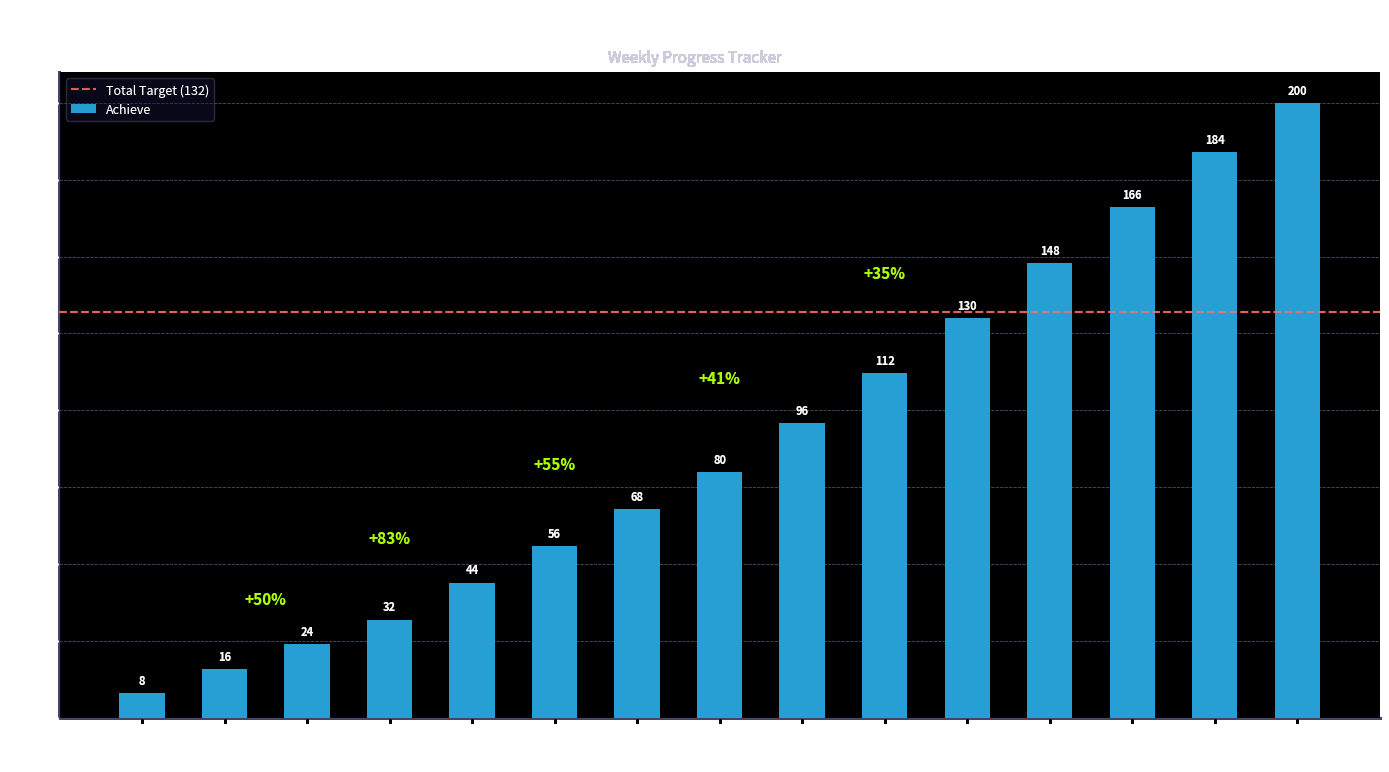

What is the difference between the second highest and second lowest values?

168